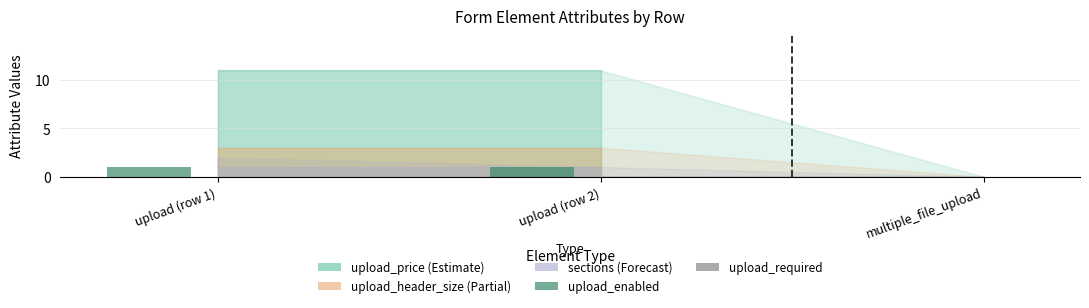

The value at multiple_file_upload is -1. True or false?

False